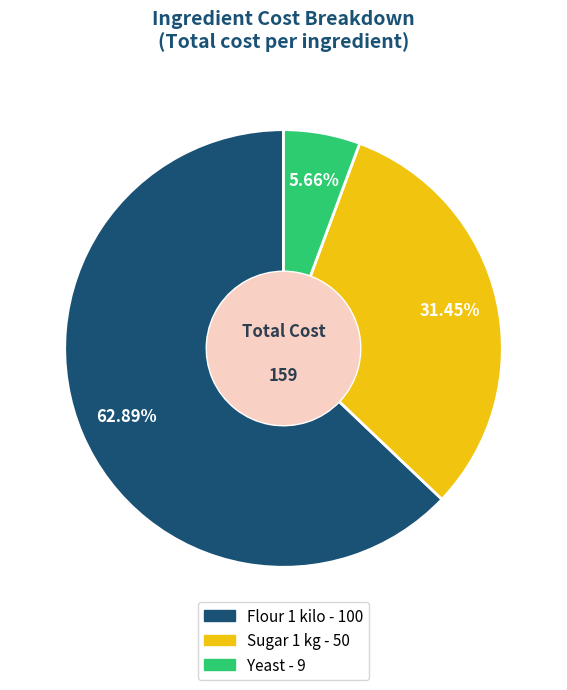

What is the ratio of the value at Flour 1 kilo - 100 to the value at Yeast - 9?

11.1